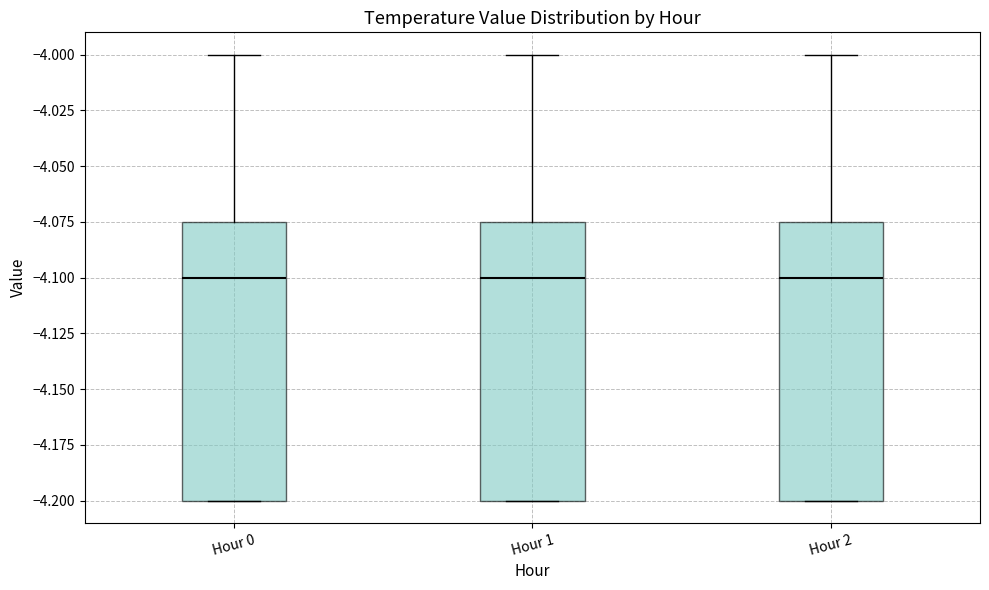

Where is the upper edge of the box for Hour 1 on the y-axis? The values are not printed on the chart, so give them approximately, as read against the axis.

-4.075